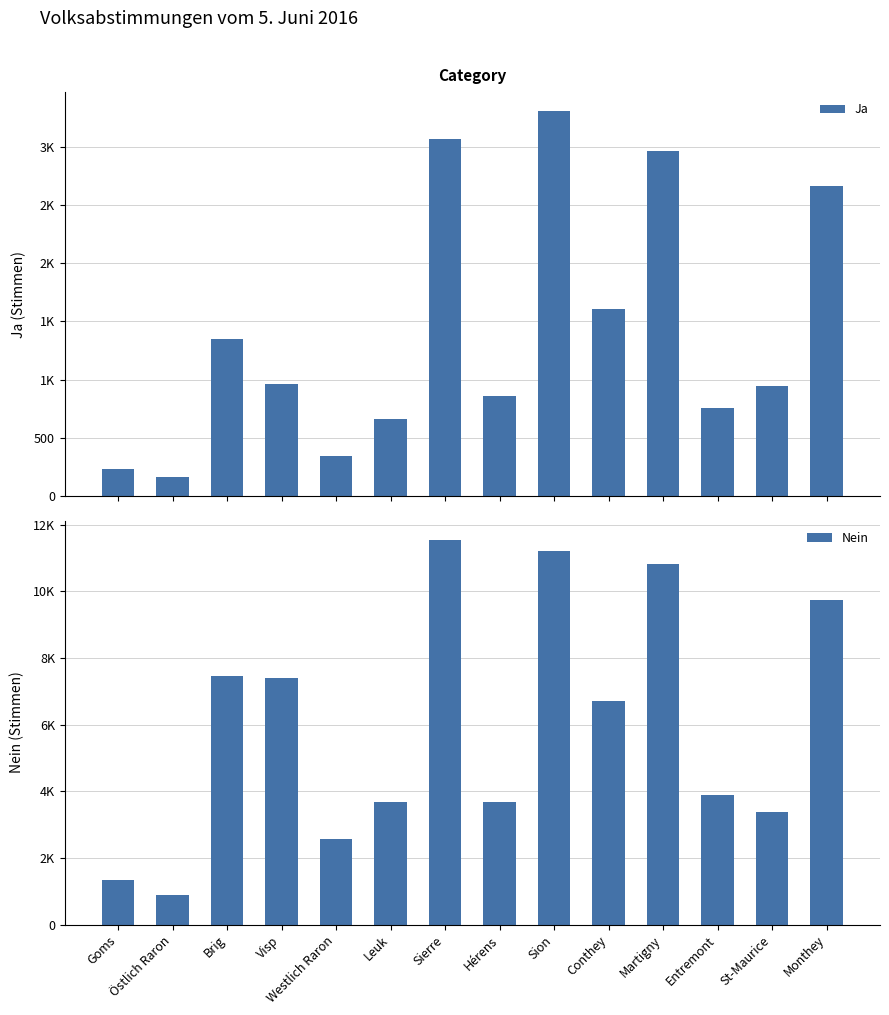

List the series in order of their overall mean, highest first.

Nein, Ja